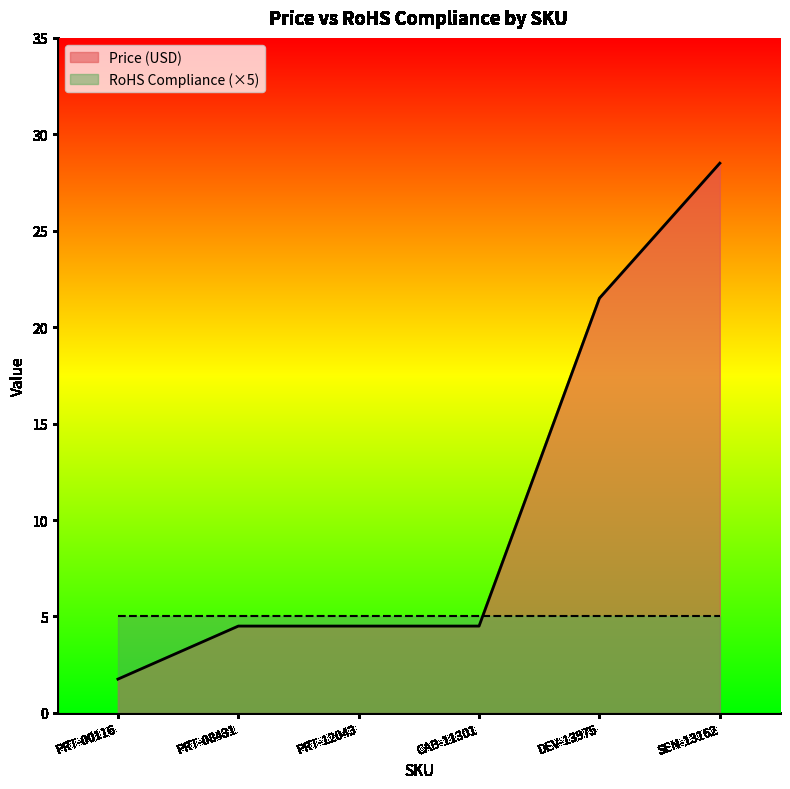

Which has a higher value, CAB-11301 or PRT-12043?

CAB-11301